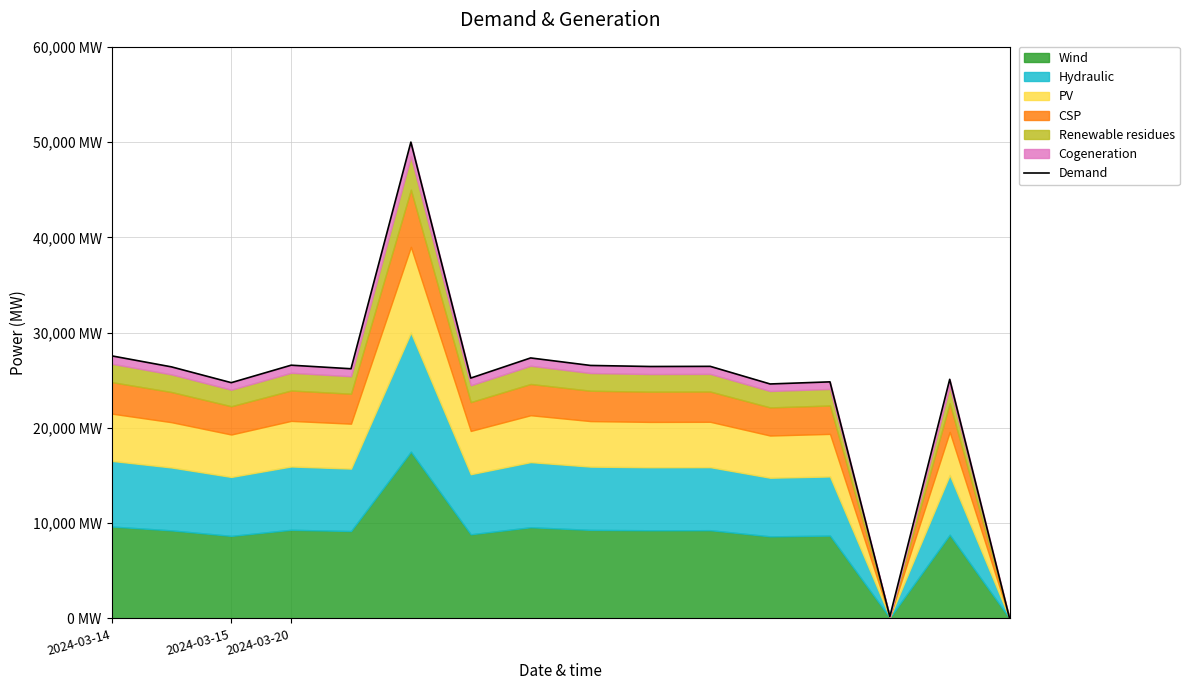

True or false: the data shows 25229.2 at 6.

True